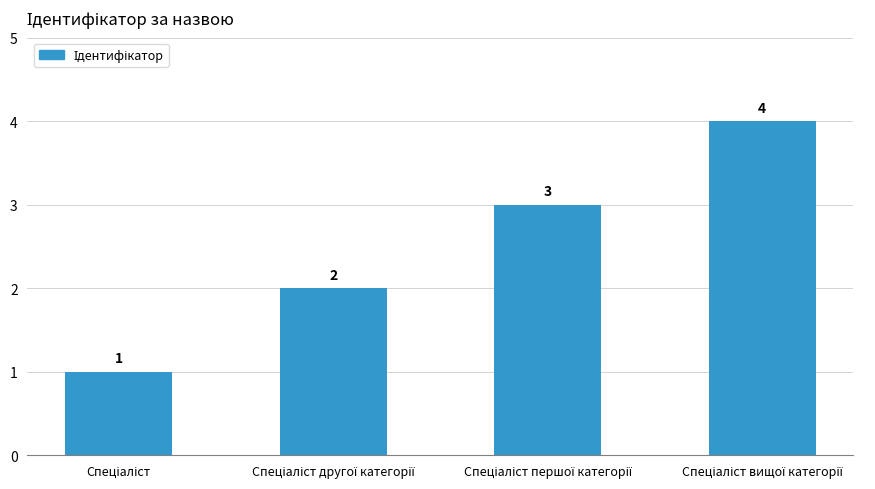

How many bars are there in total?

4